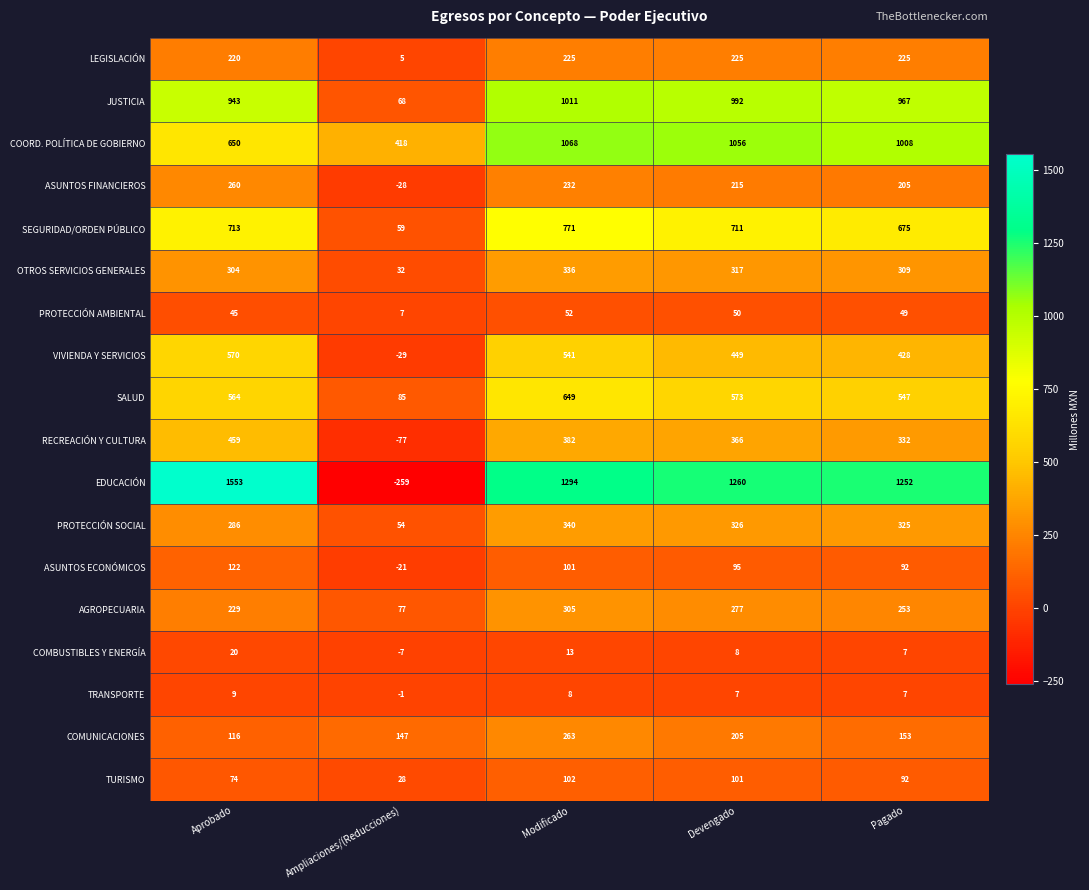

How many data points does each series have?

5